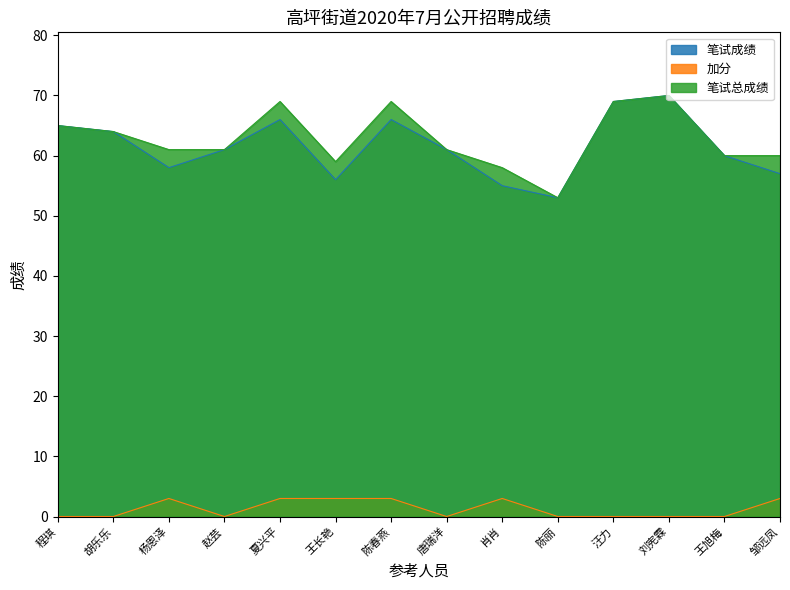

Between 刘宪霖 and 杨恩泽, which is larger?

刘宪霖